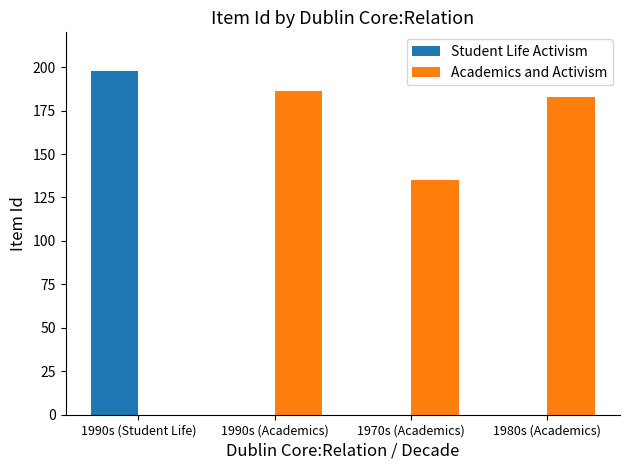

The Student Life Activism series shows -135 at 1990s (Academics). True or false?

False